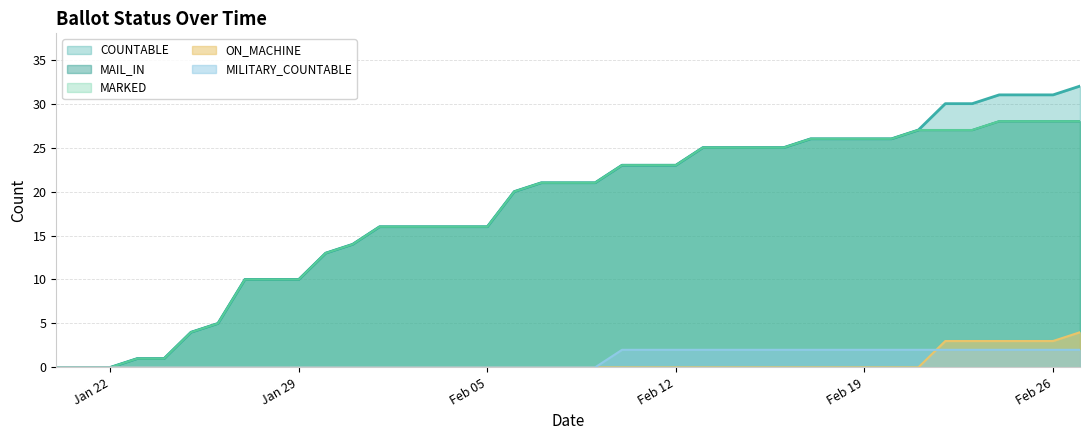

True or false: MILITARY_COUNTABLE and MARKED cross at least once.

False